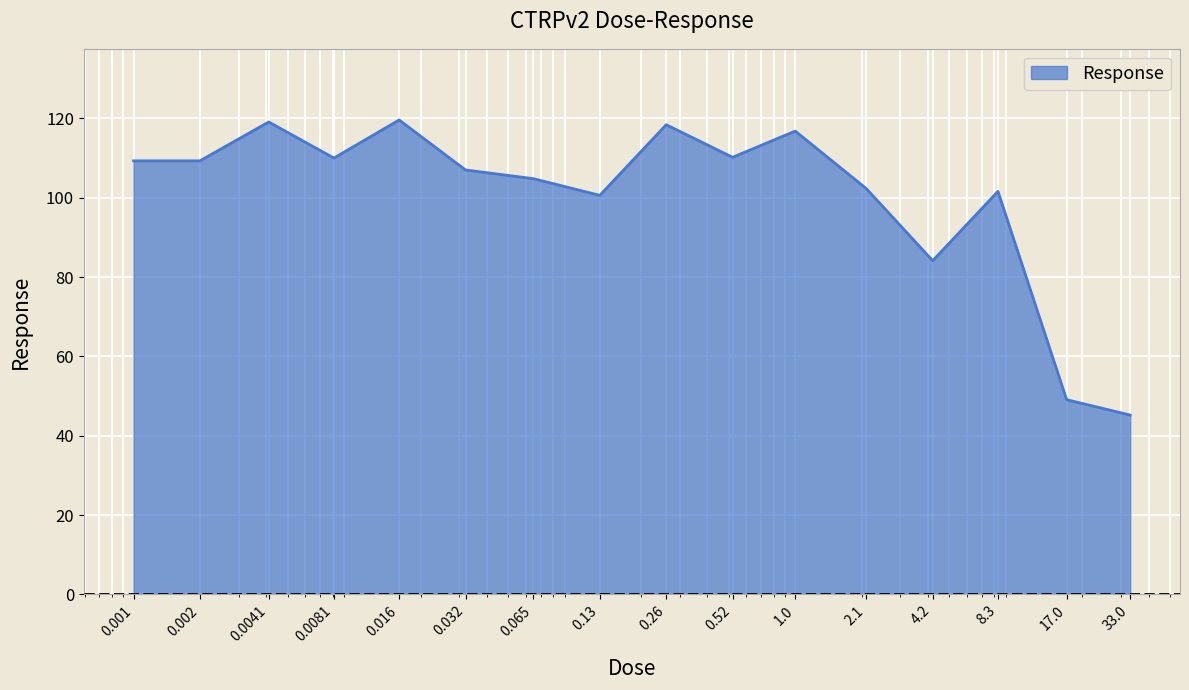

What is the maximum value shown in the chart?

119.6